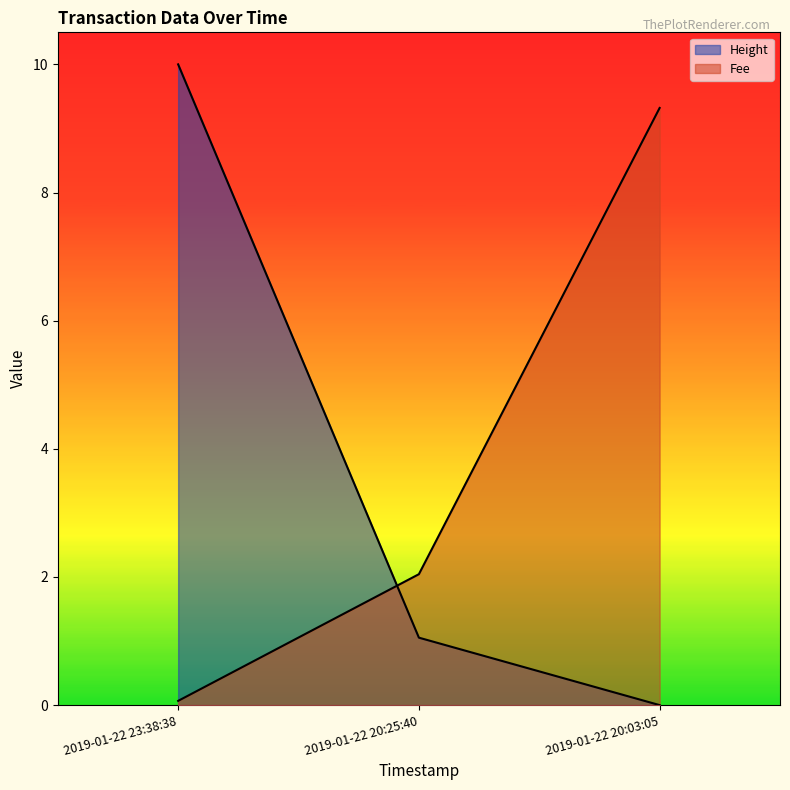

What is the average value of the Fee series?

3.8